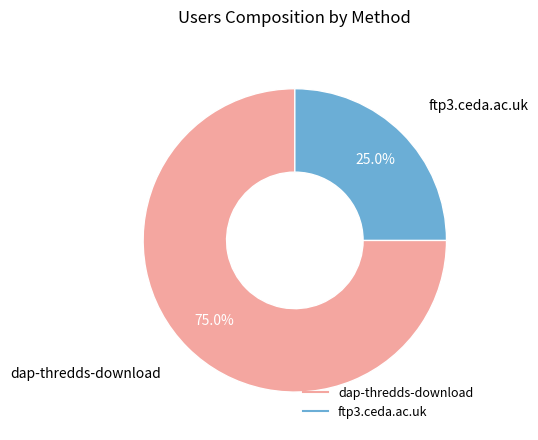

To the nearest percent, what percentage of the pie is ftp3.ceda.ac.uk?

25%